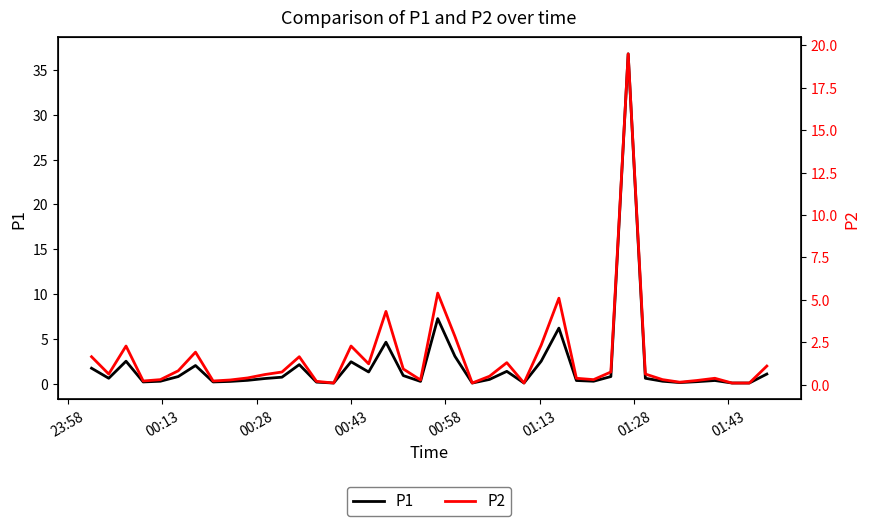

What is the highest value of the P1 series?

36.8